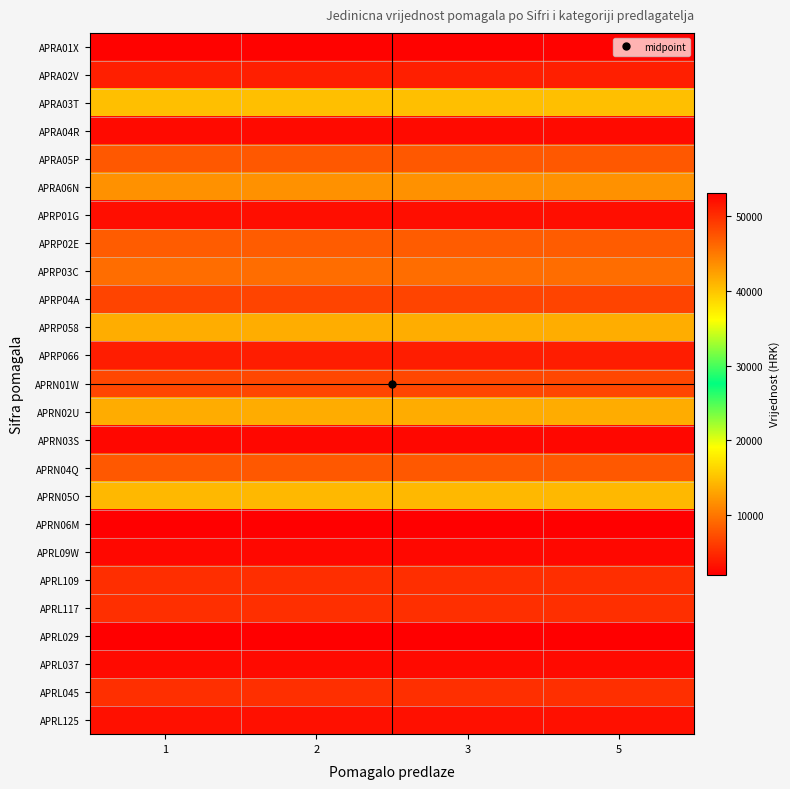

Which category has the highest value across all series?

1